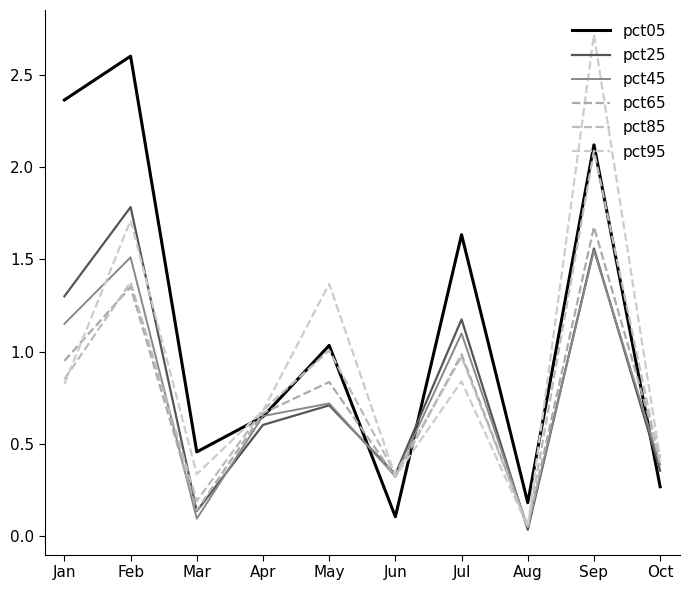

Rank the series by their maximum value, from lowest to highest.

pct45, pct65, pct25, pct85, pct05, pct95